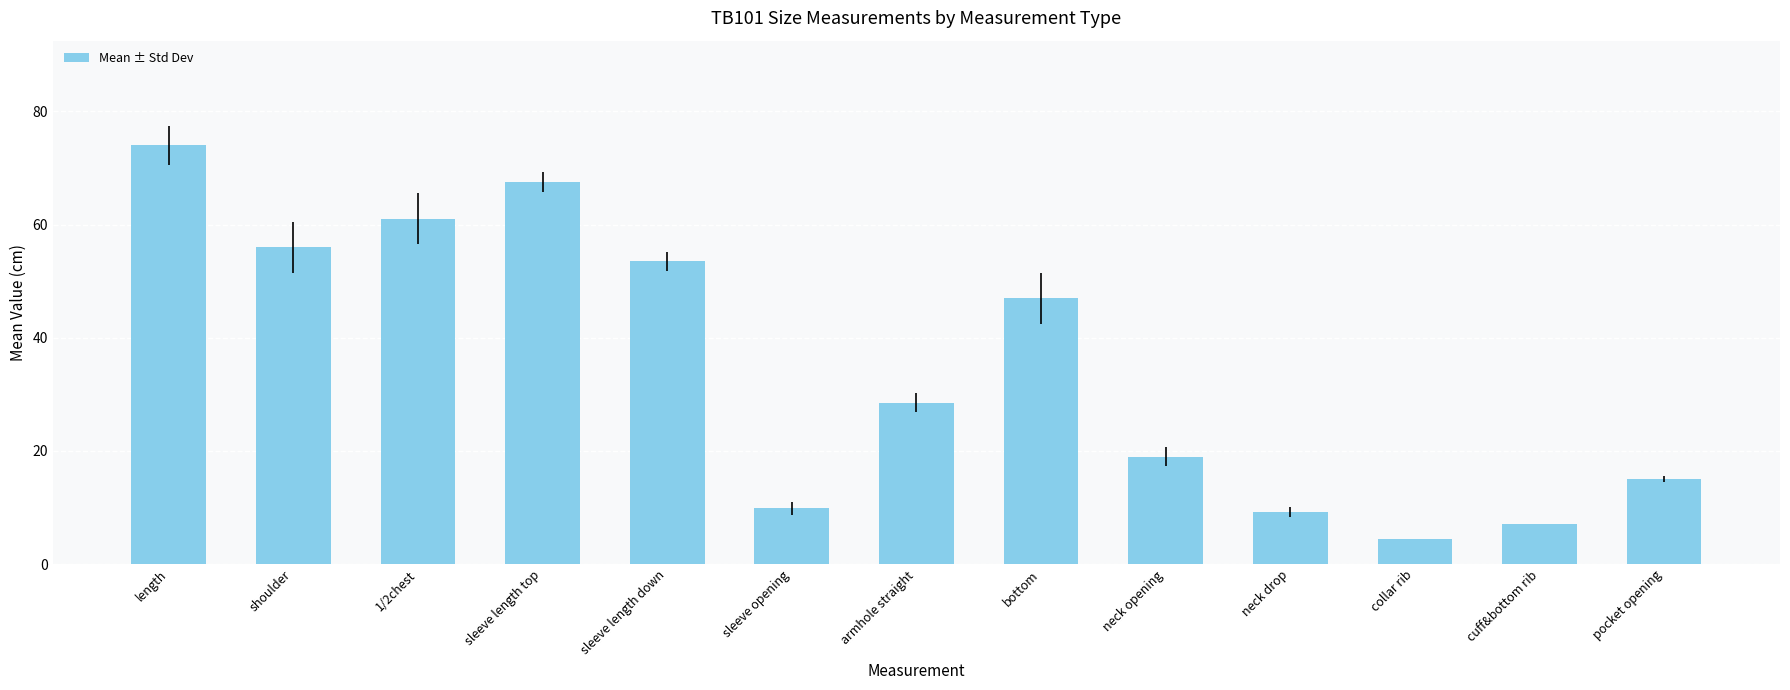

What is the value of the 13th bar from the left?

15.0